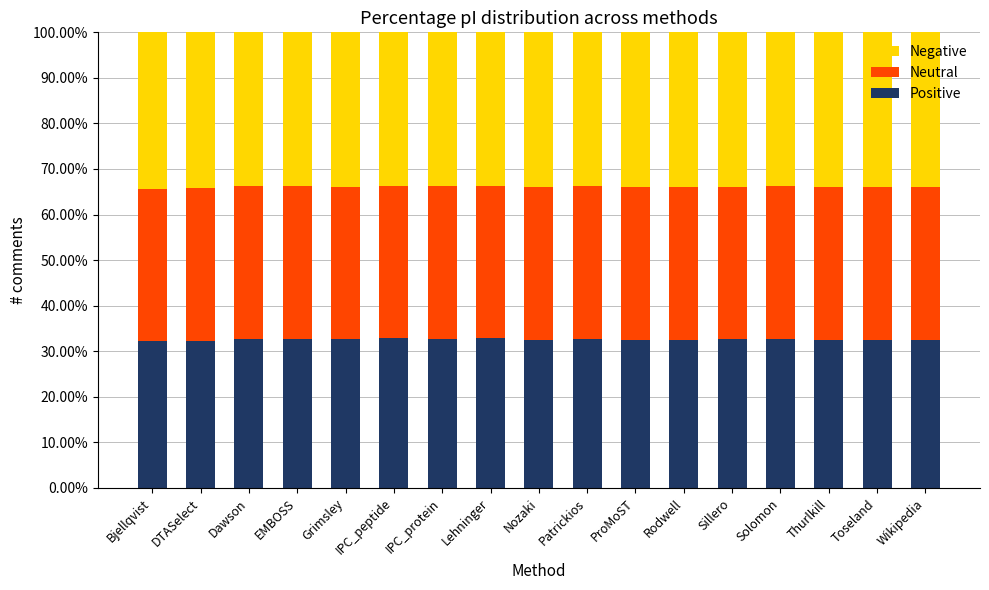

What is the average value of the Positive series?

32.6